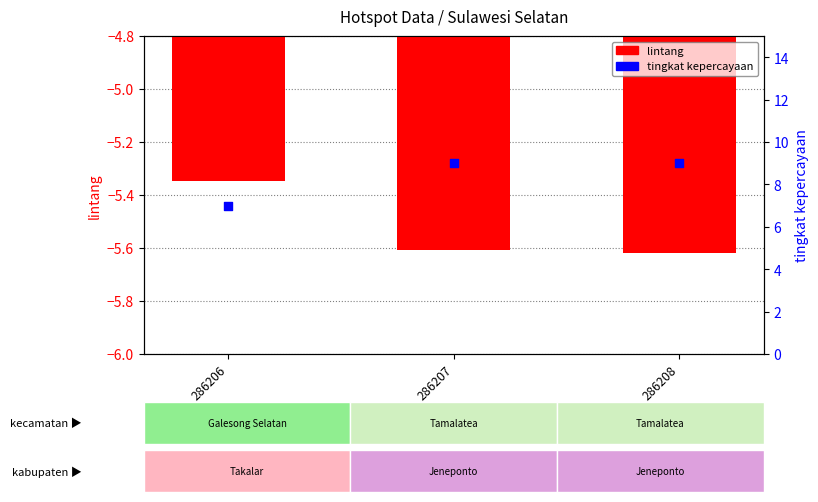

Which series has the largest total across all categories?

tingkat kepercayaan